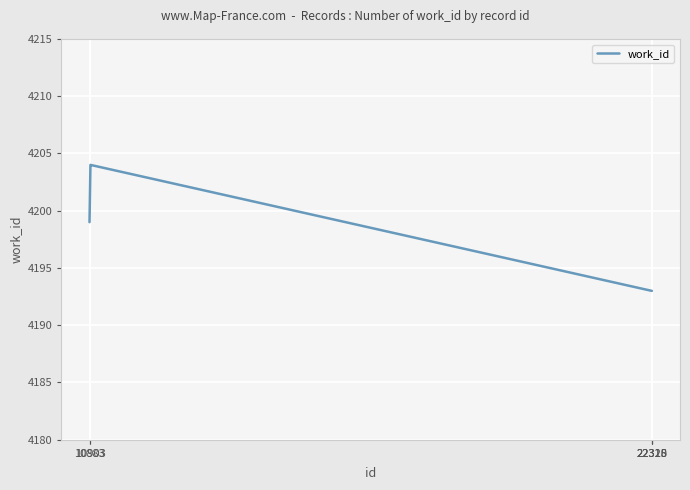

What is the maximum value shown in the chart?

4204